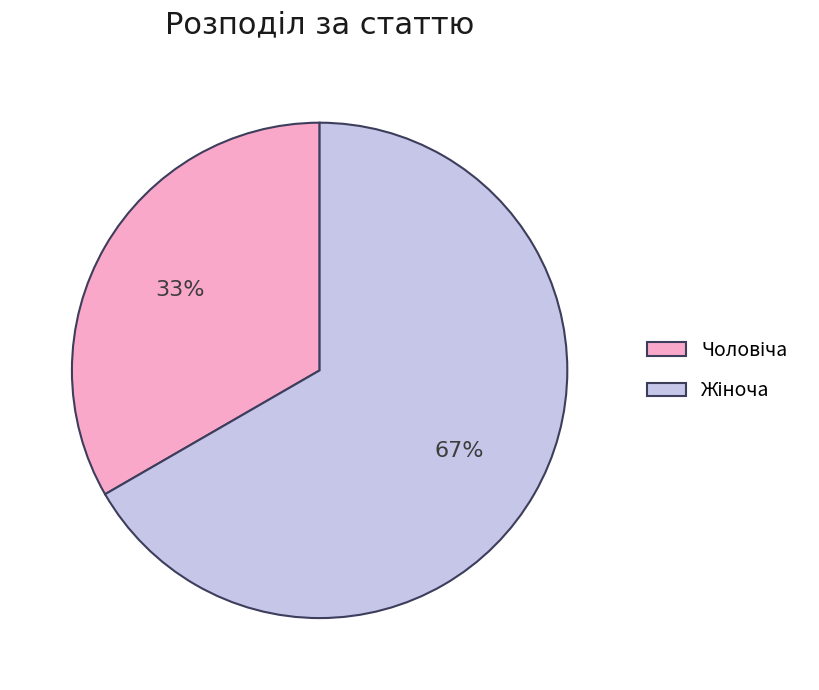

Does any single category account for the majority?

Yes